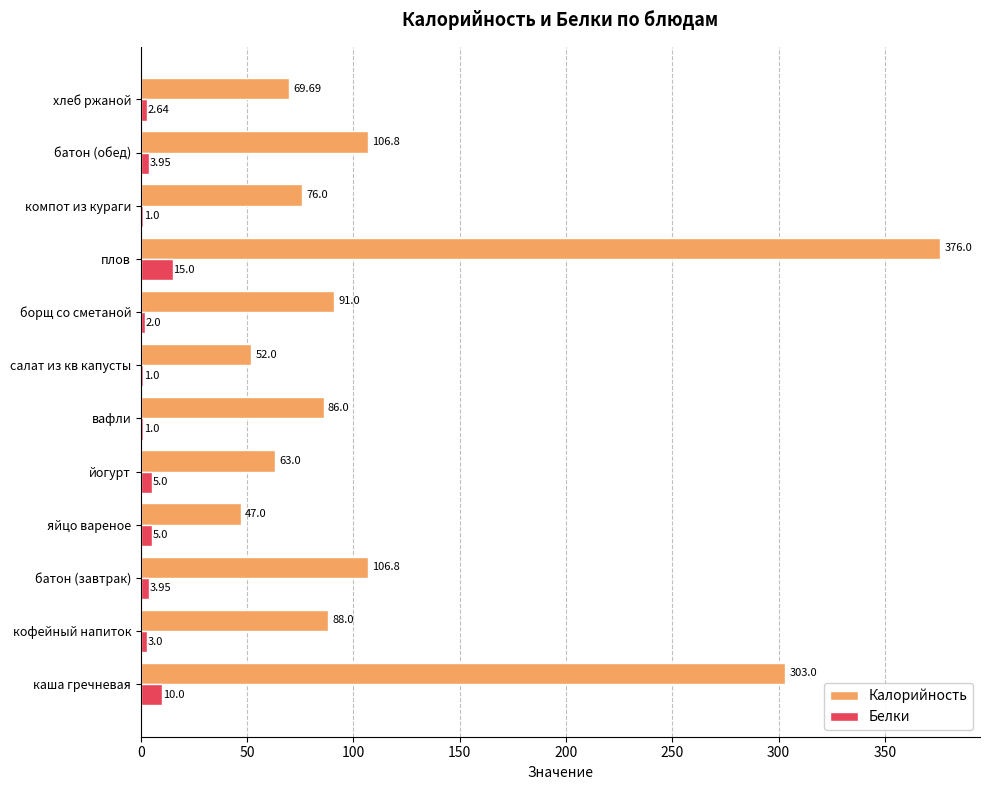

Between салат из кв капусты and борщ со сметаной, which series saw the biggest shift?

Калорийность